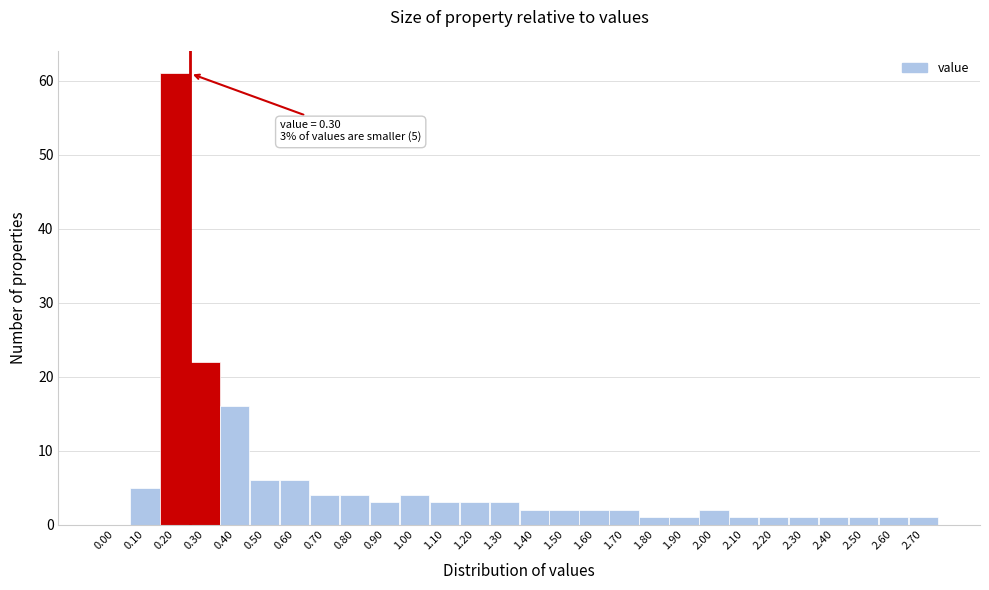

What is the sum of all values?

159